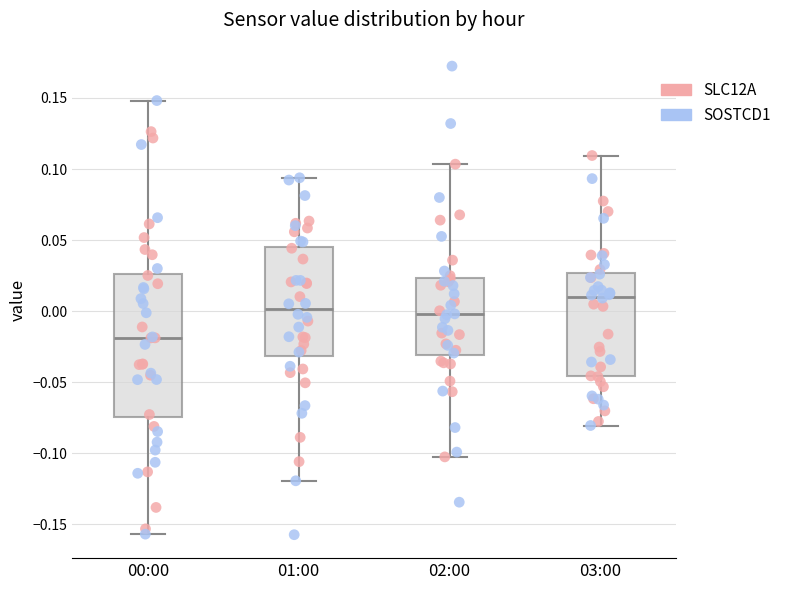

Comparing the boxes themselves (not the whiskers), which one is the tallest?

00:00